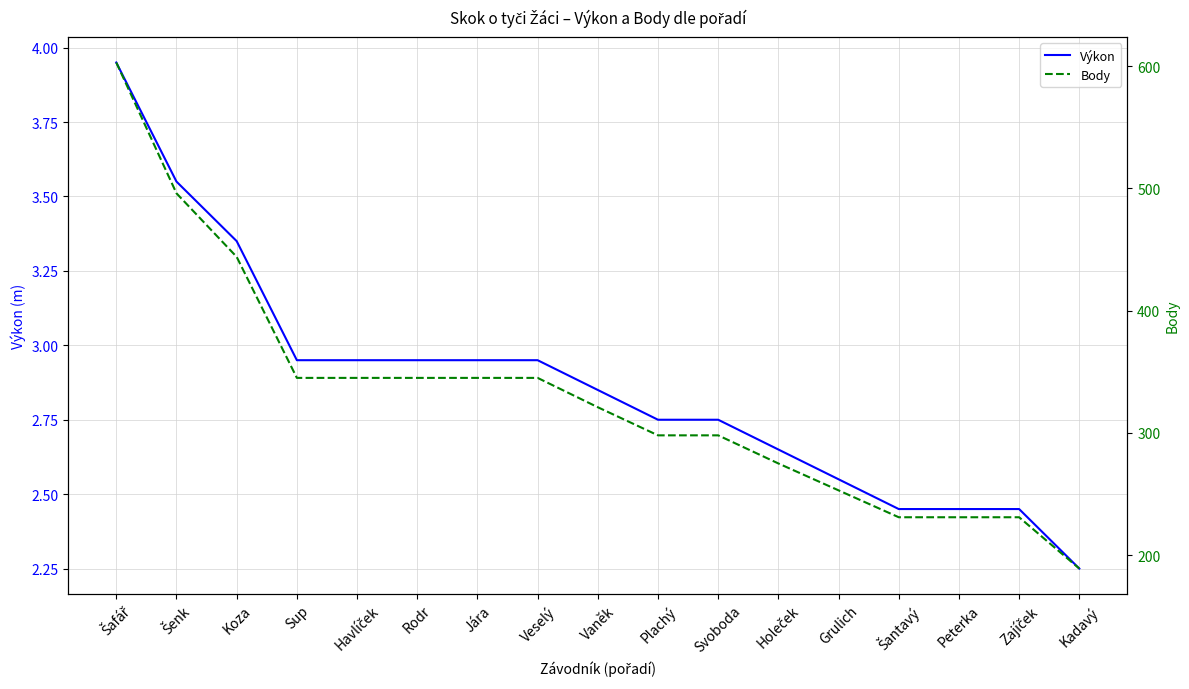

Rank the series by their average value, from highest to lowest.

Body, Výkon